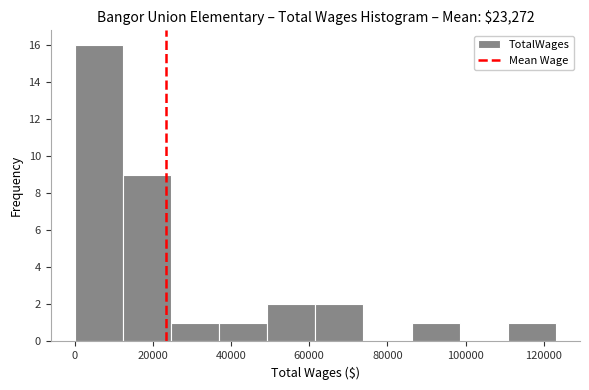

Which range on the x-axis has the tallest bar?

0 to 12000